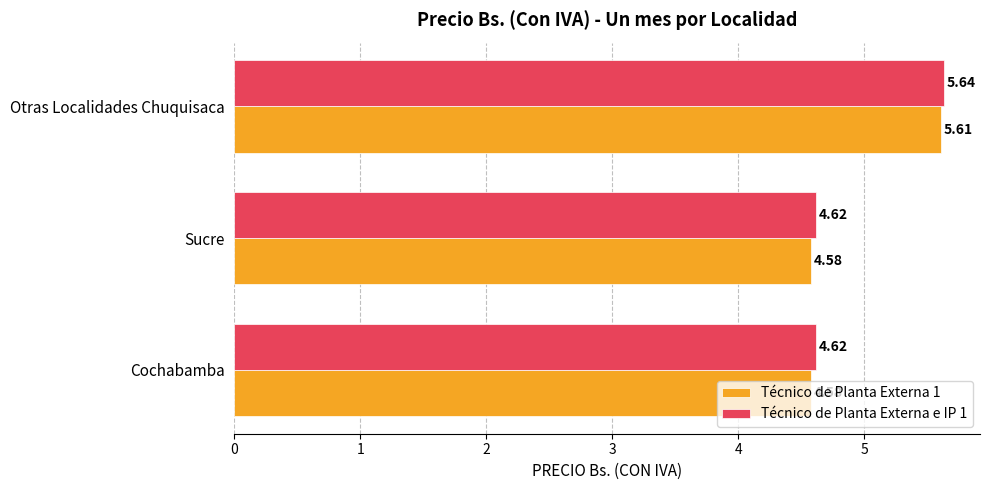

List the series in order of their overall mean, lowest first.

Técnico de Planta Externa 1, Técnico de Planta Externa e IP 1